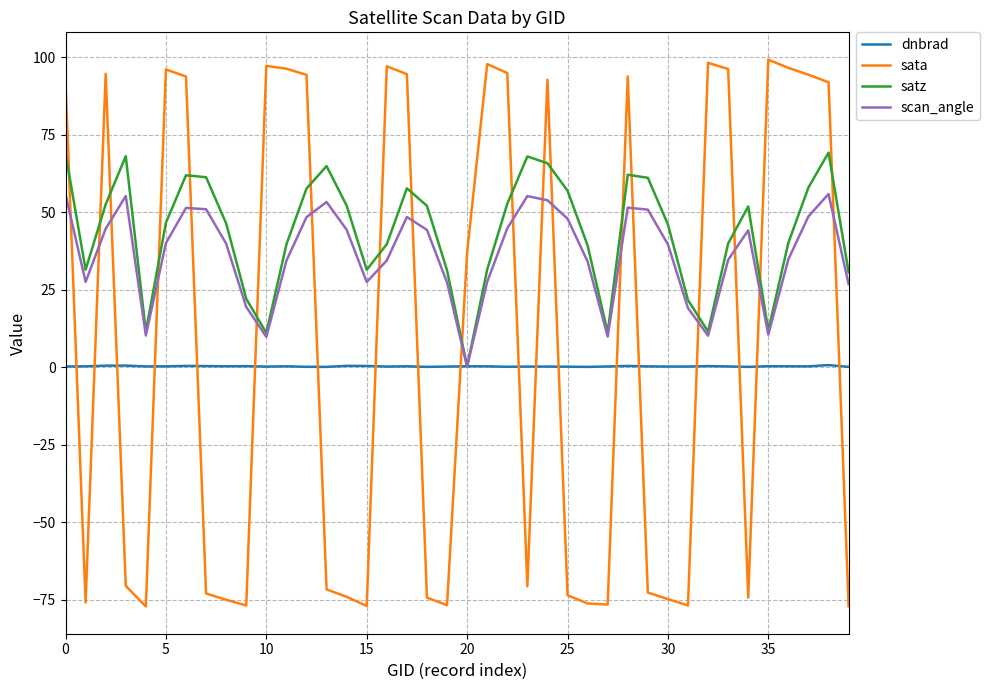

What is the sum of all satz values?

1738.9